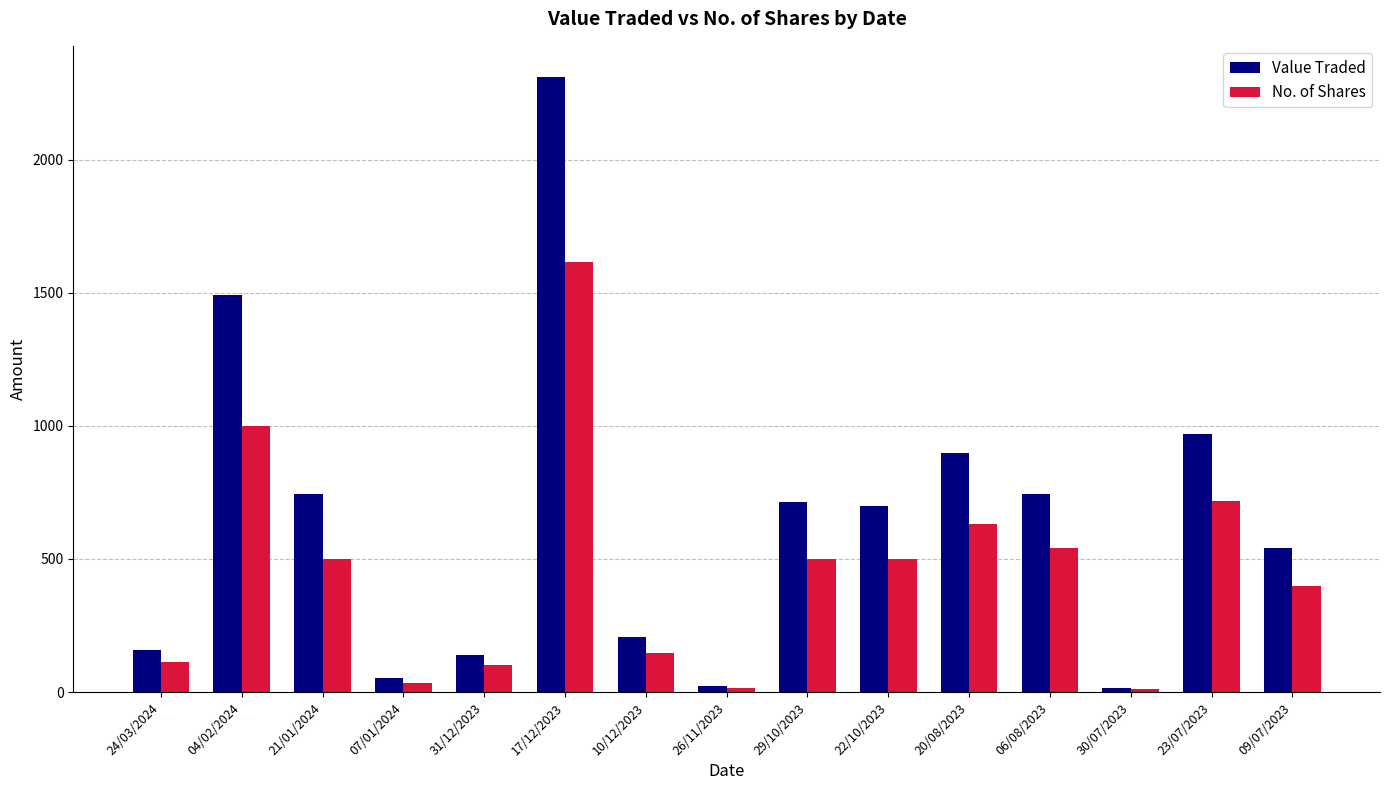

What is the label of the 9th bar from the left?

29/10/2023